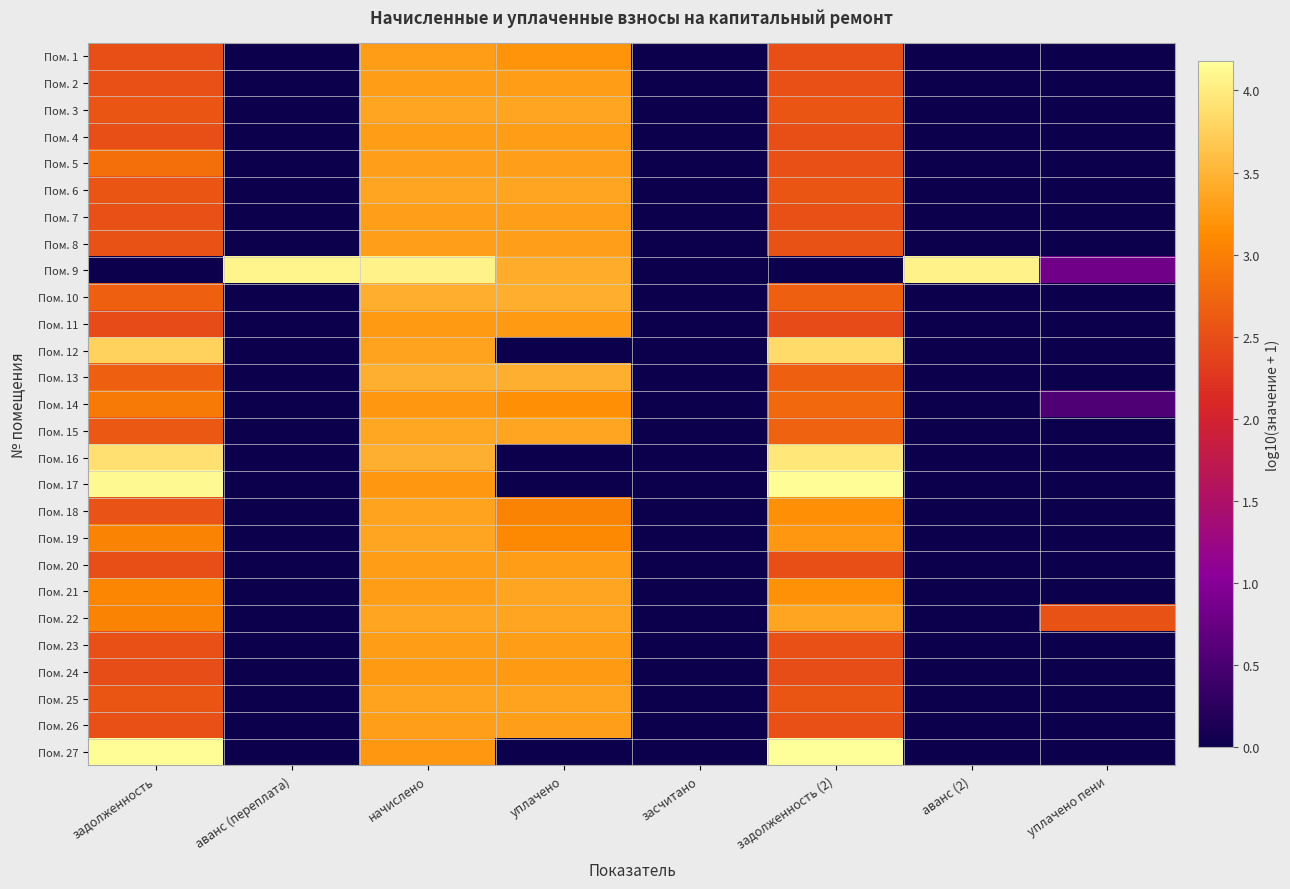

Reading right to left, transcribe all the data shown in this chart.

Пом. 1: уплачено пени=0.0	аванс (2)=0.0	задолженность (2)=2.5	засчитано=0.0	уплачено=3.2	начислено=3.3	аванс (переплата)=0.0	задолженность=2.5
Пом. 2: уплачено пени=0.0	аванс (2)=0.0	задолженность (2)=2.5	засчитано=0.0	уплачено=3.3	начислено=3.3	аванс (переплата)=0.0	задолженность=2.5
Пом. 3: уплачено пени=0.0	аванс (2)=0.0	задолженность (2)=2.6	засчитано=0.0	уплачено=3.3	начислено=3.3	аванс (переплата)=0.0	задолженность=2.6
Пом. 4: уплачено пени=0.0	аванс (2)=0.0	задолженность (2)=2.5	засчитано=0.0	уплачено=3.3	начислено=3.3	аванс (переплата)=0.0	задолженность=2.5
Пом. 5: уплачено пени=0.0	аванс (2)=0.0	задолженность (2)=2.5	засчитано=0.0	уплачено=3.3	начислено=3.3	аванс (переплата)=0.0	задолженность=2.8
Пом. 6: уплачено пени=0.0	аванс (2)=0.0	задолженность (2)=2.6	засчитано=0.0	уплачено=3.3	начислено=3.3	аванс (переплата)=0.0	задолженность=2.6
Пом. 7: уплачено пени=0.0	аванс (2)=0.0	задолженность (2)=2.5	засчитано=0.0	уплачено=3.3	начислено=3.3	аванс (переплата)=0.0	задолженность=2.5
Пом. 8: уплачено пени=0.0	аванс (2)=0.0	задолженность (2)=2.5	засчитано=0.0	уплачено=3.3	начислено=3.3	аванс (переплата)=0.0	задолженность=2.5
Пом. 9: уплачено пени=0.8	аванс (2)=4.0	задолженность (2)=0.0	засчитано=0.0	уплачено=3.4	начислено=4.1	аванс (переплата)=4.1	задолженность=0.0
Пом. 10: уплачено пени=0.0	аванс (2)=0.0	задолженность (2)=2.7	засчитано=0.0	уплачено=3.4	начислено=3.4	аванс (переплата)=0.0	задолженность=2.7
Пом. 11: уплачено пени=0.0	аванс (2)=0.0	задолженность (2)=2.5	засчитано=0.0	уплачено=3.3	начислено=3.3	аванс (переплата)=0.0	задолженность=2.5
Пом. 12: уплачено пени=0.0	аванс (2)=0.0	задолженность (2)=3.8	засчитано=0.0	уплачено=0.0	начислено=3.3	аванс (переплата)=0.0	задолженность=3.8
Пом. 13: уплачено пени=0.0	аванс (2)=0.0	задолженность (2)=2.7	засчитано=0.0	уплачено=3.5	начислено=3.5	аванс (переплата)=0.0	задолженность=2.7
Пом. 14: уплачено пени=0.6	аванс (2)=0.0	задолженность (2)=2.8	засчитано=0.0	уплачено=3.2	начислено=3.2	аванс (переплата)=0.0	задолженность=2.9
Пом. 15: уплачено пени=0.0	аванс (2)=0.0	задолженность (2)=2.7	засчитано=0.0	уплачено=3.4	начислено=3.4	аванс (переплата)=0.0	задолженность=2.6
Пом. 16: уплачено пени=0.0	аванс (2)=0.0	задолженность (2)=4.0	засчитано=0.0	уплачено=0.0	начислено=3.5	аванс (переплата)=0.0	задолженность=3.9
Пом. 17: уплачено пени=0.0	аванс (2)=0.0	задолженность (2)=4.2	засчитано=0.0	уплачено=0.0	начислено=3.2	аванс (переплата)=0.0	задолженность=4.1
Пом. 18: уплачено пени=0.0	аванс (2)=0.0	задолженность (2)=3.2	засчитано=0.0	уплачено=3.0	начислено=3.3	аванс (переплата)=0.0	задолженность=2.6
Пом. 19: уплачено пени=0.0	аванс (2)=0.0	задолженность (2)=3.2	засчитано=0.0	уплачено=3.1	начислено=3.3	аванс (переплата)=0.0	задолженность=3.0
Пом. 20: уплачено пени=0.0	аванс (2)=0.0	задолженность (2)=2.5	засчитано=0.0	уплачено=3.3	начислено=3.3	аванс (переплата)=0.0	задолженность=2.5
Пом. 21: уплачено пени=0.0	аванс (2)=0.0	задолженность (2)=3.2	засчитано=0.0	уплачено=3.4	начислено=3.3	аванс (переплата)=0.0	задолженность=3.1
Пом. 22: уплачено пени=2.5	аванс (2)=0.0	задолженность (2)=3.4	засчитано=0.0	уплачено=3.3	начислено=3.3	аванс (переплата)=0.0	задолженность=3.1
Пом. 23: уплачено пени=0.0	аванс (2)=0.0	задолженность (2)=2.5	засчитано=0.0	уплачено=3.3	начислено=3.3	аванс (переплата)=0.0	задолженность=2.5
Пом. 24: уплачено пени=0.0	аванс (2)=0.0	задолженность (2)=2.5	засчитано=0.0	уплачено=3.3	начислено=3.3	аванс (переплата)=0.0	задолженность=2.5
Пом. 25: уплачено пени=0.0	аванс (2)=0.0	задолженность (2)=2.6	засчитано=0.0	уплачено=3.3	начислено=3.3	аванс (переплата)=0.0	задолженность=2.6
Пом. 26: уплачено пени=0.0	аванс (2)=0.0	задолженность (2)=2.5	засчитано=0.0	уплачено=3.3	начислено=3.3	аванс (переплата)=0.0	задолженность=2.5
Пом. 27: уплачено пени=0.0	аванс (2)=0.0	задолженность (2)=4.2	засчитано=0.0	уплачено=0.0	начислено=3.2	аванс (переплата)=0.0	задолженность=4.2